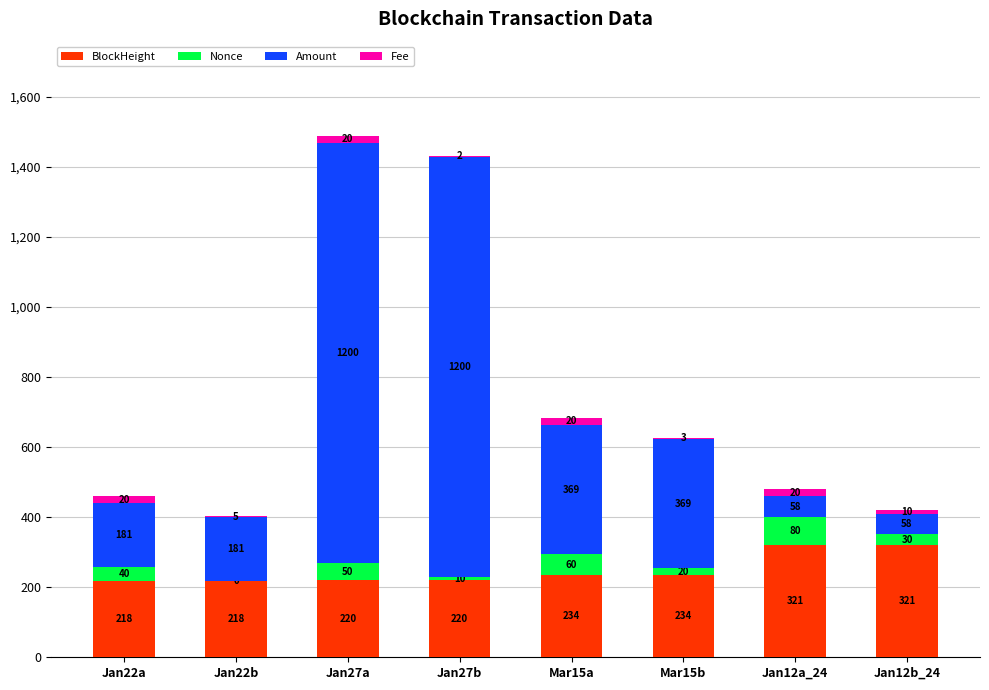

At which category is the sum across all series the highest?

Jan27a